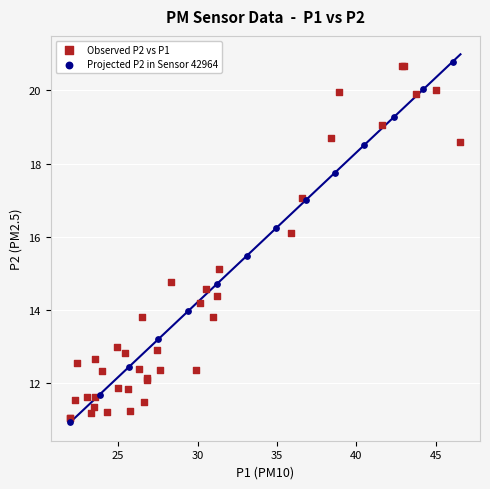

What are all the series names shown in the legend?

Observed P2 vs P1, Projected P2 in Sensor 42964